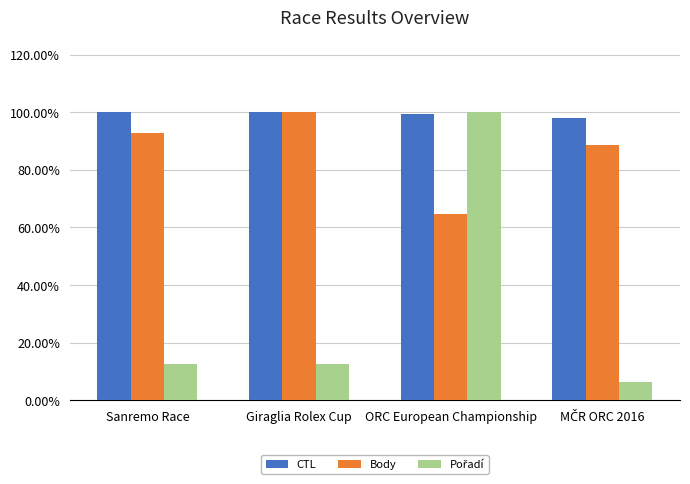

List the series in order of their peak value, highest first.

CTL, Body, Pořadí